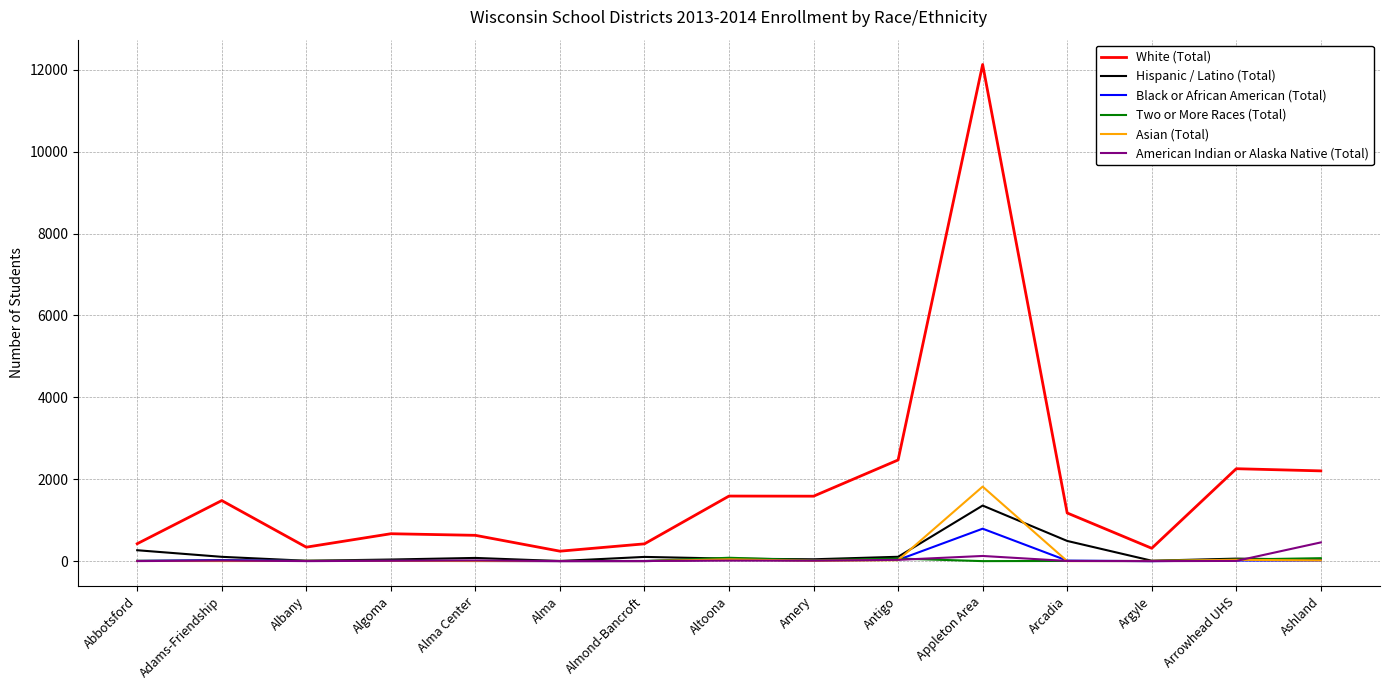

Which series has the largest total across all categories?

White (Total)